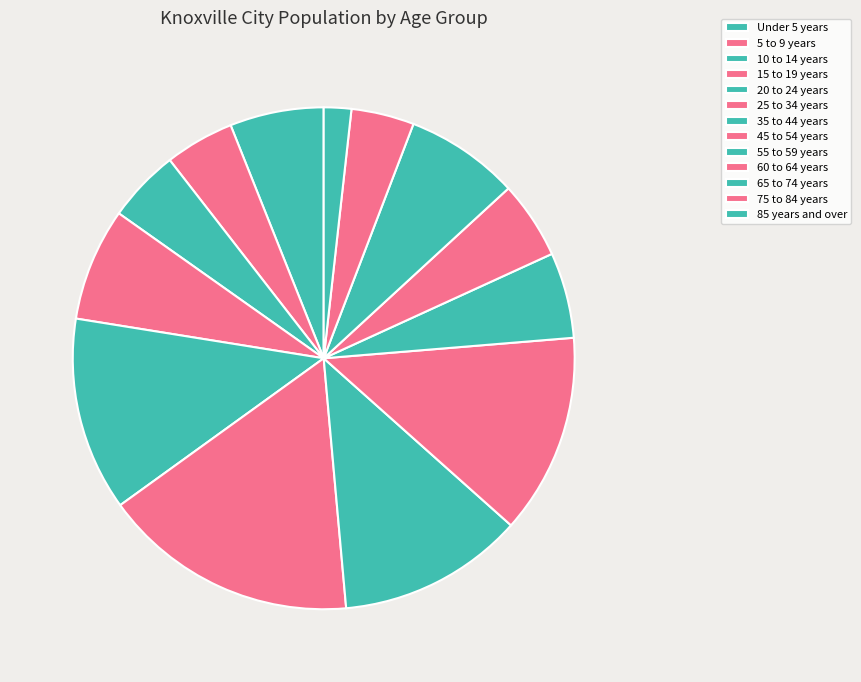

How many slices are in this pie chart?

13